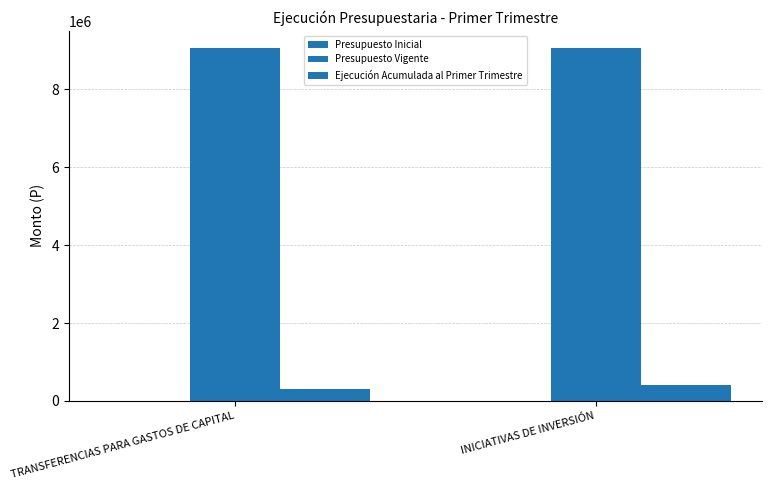

Which series changed the most between TRANSFERENCIAS PARA GASTOS DE CAPITAL and INICIATIVAS DE INVERSIÓN?

Ejecución Acumulada al Primer Trimestre